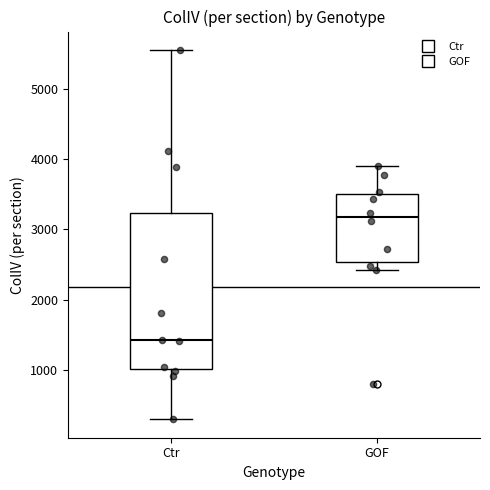

Which box has the highest median line?

GOF